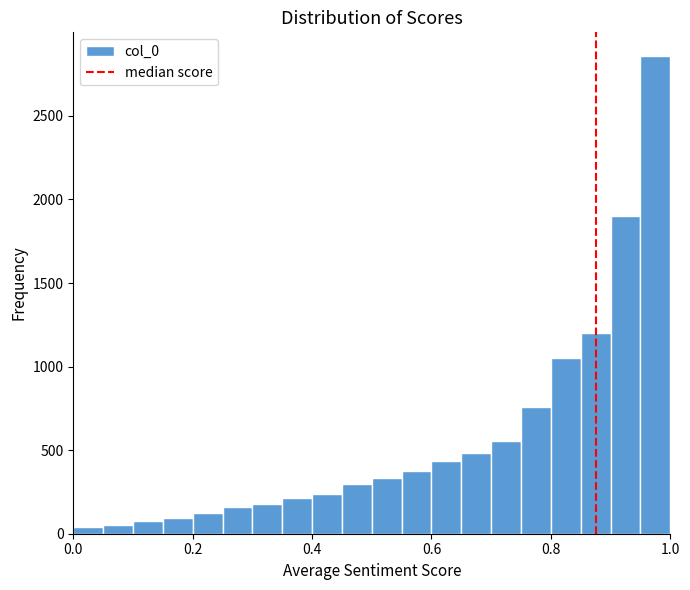

Around what value on the x-axis is the tallest bar? Give the approximate position of its centre, as read against the axis.

0.98